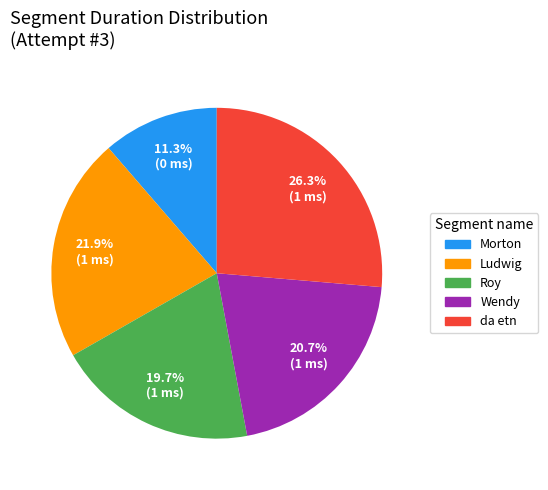

What percentage is the Roy slice, to the nearest percent?

20%